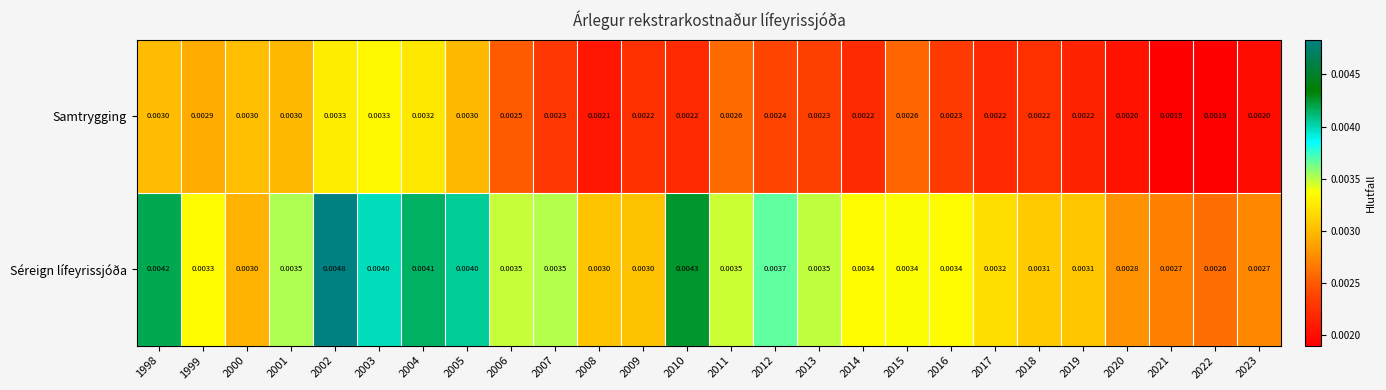

Which series has the largest range (max minus min)?

Séreign lífeyrissjóða